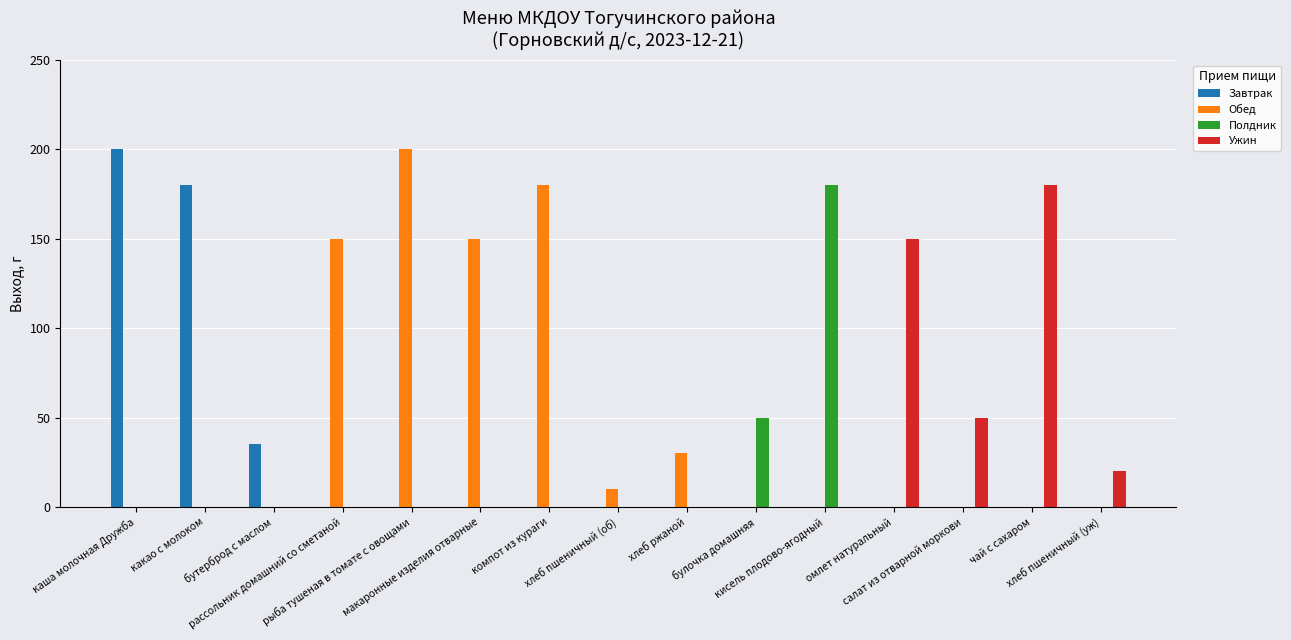

What are all the series names shown in the legend?

Завтрак, Обед, Полдник, Ужин